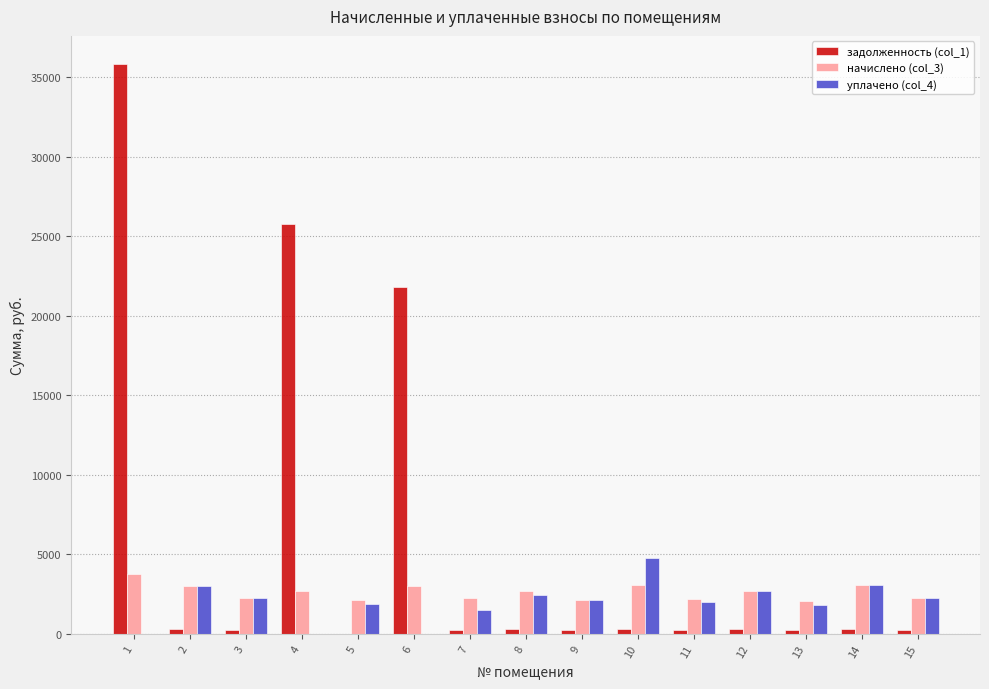

Is the value of уплачено (col_4) at 3 greater than the value of задолженность (col_1) at 7?

Yes